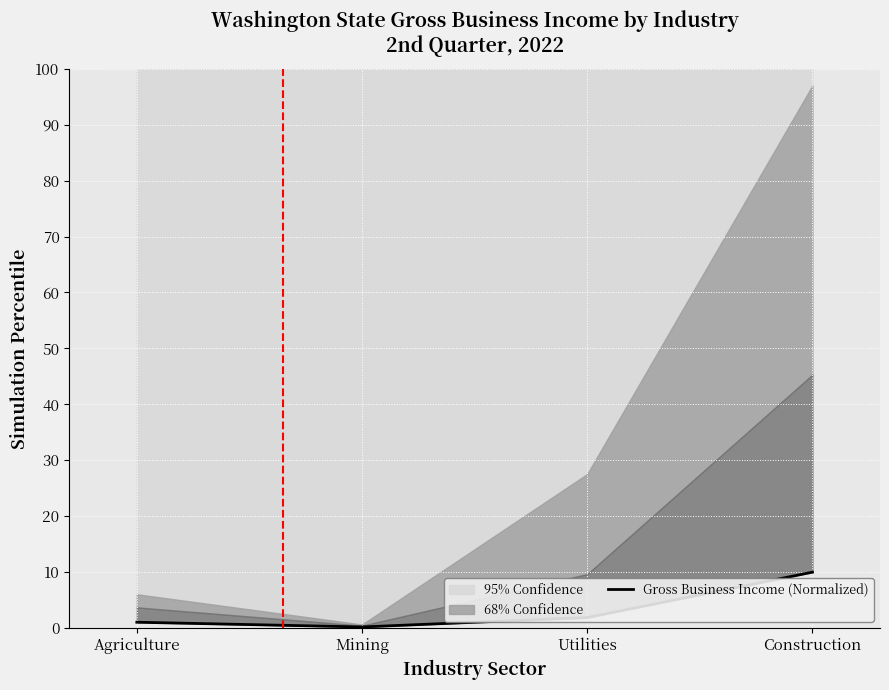

Reading left to right, list all the values displayed in this chart.

1.0	0.2	1.9	10.0